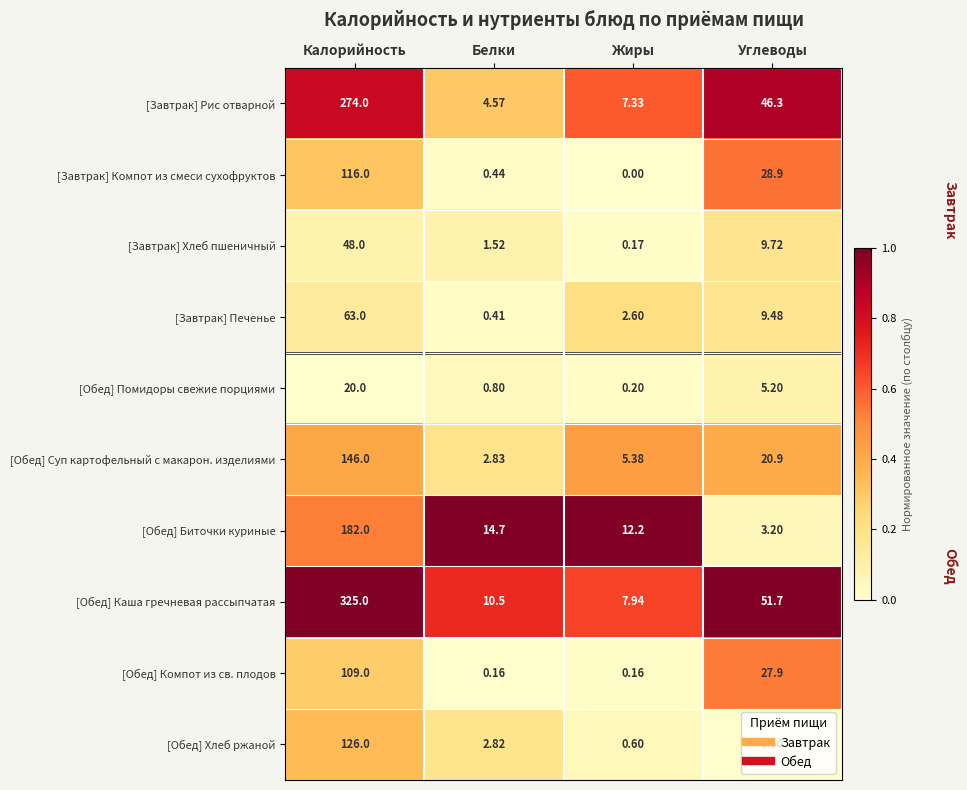

Between Белки and Жиры, which series saw the biggest shift?

[Завтрак] Рис отварной